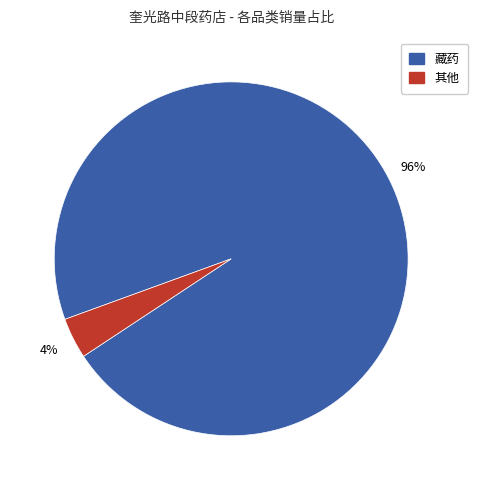

Is there a majority slice in this chart?

Yes